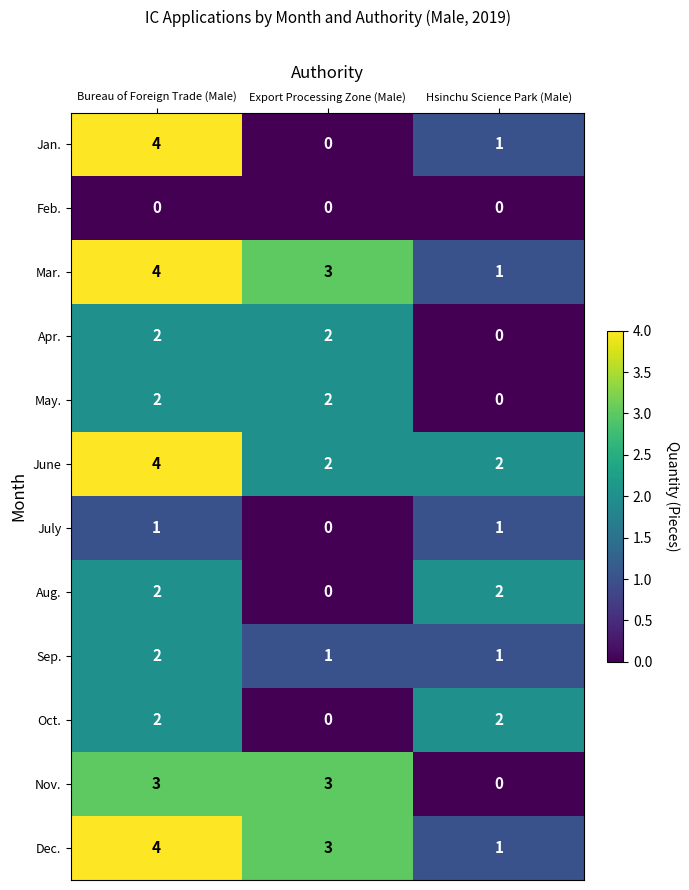

At which category does the chart reach its peak across all series?

Bureau of Foreign Trade (Male)